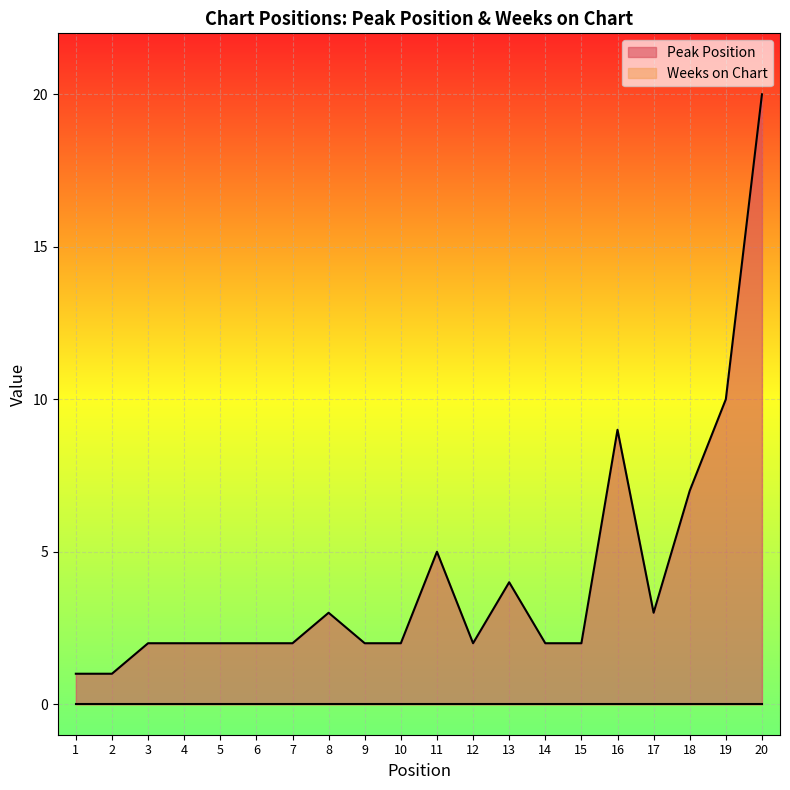

The value at 14 is 1. True or false?

False